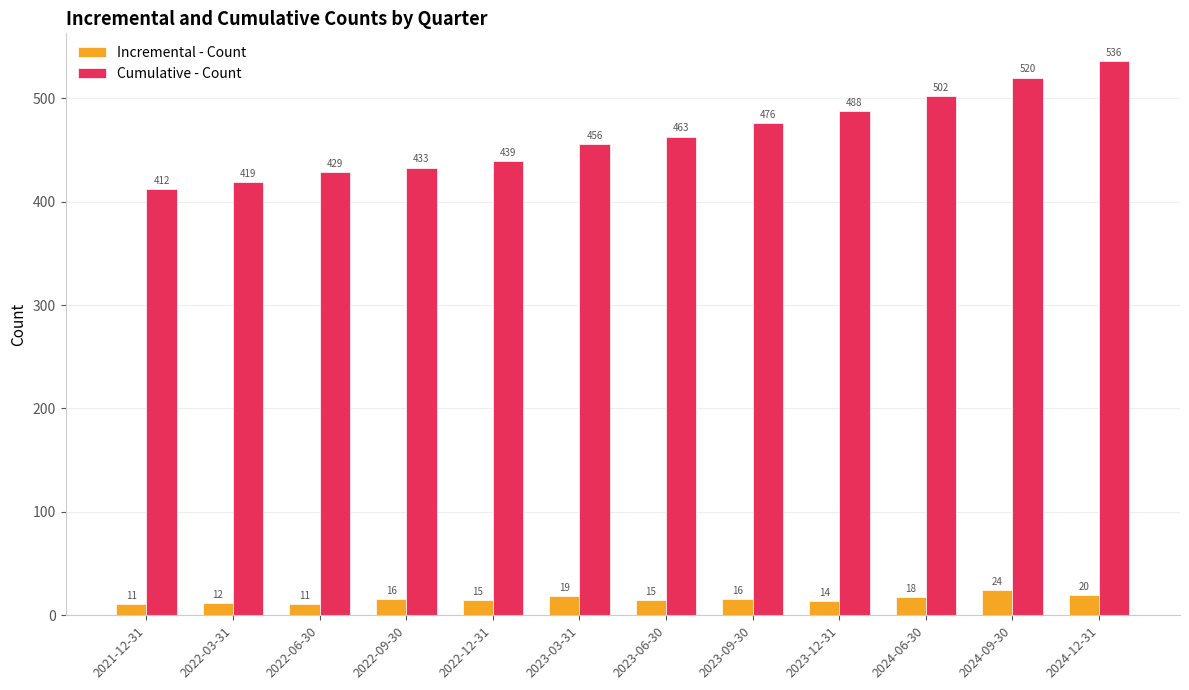

Reading left to right, what are all the values shown in this chart?

Incremental - Count: 2021-12-31=11	2022-03-31=12	2022-06-30=11	2022-09-30=16	2022-12-31=15	2023-03-31=19	2023-06-30=15	2023-09-30=16	2023-12-31=14	2024-06-30=18	2024-09-30=24	2024-12-31=20
Cumulative - Count: 2021-12-31=412	2022-03-31=419	2022-06-30=429	2022-09-30=433	2022-12-31=439	2023-03-31=456	2023-06-30=463	2023-09-30=476	2023-12-31=488	2024-06-30=502	2024-09-30=520	2024-12-31=536